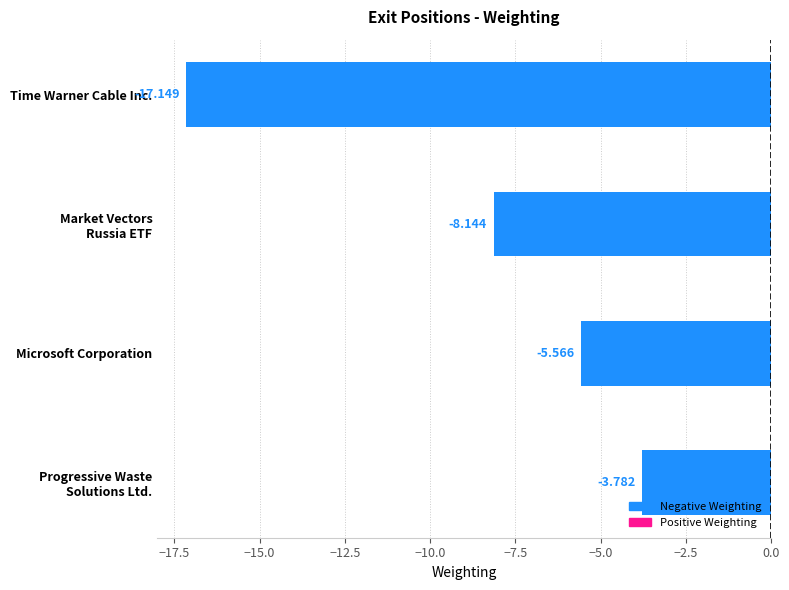

Which has a higher value, Time Warner Cable Inc. or Microsoft Corporation?

Microsoft Corporation